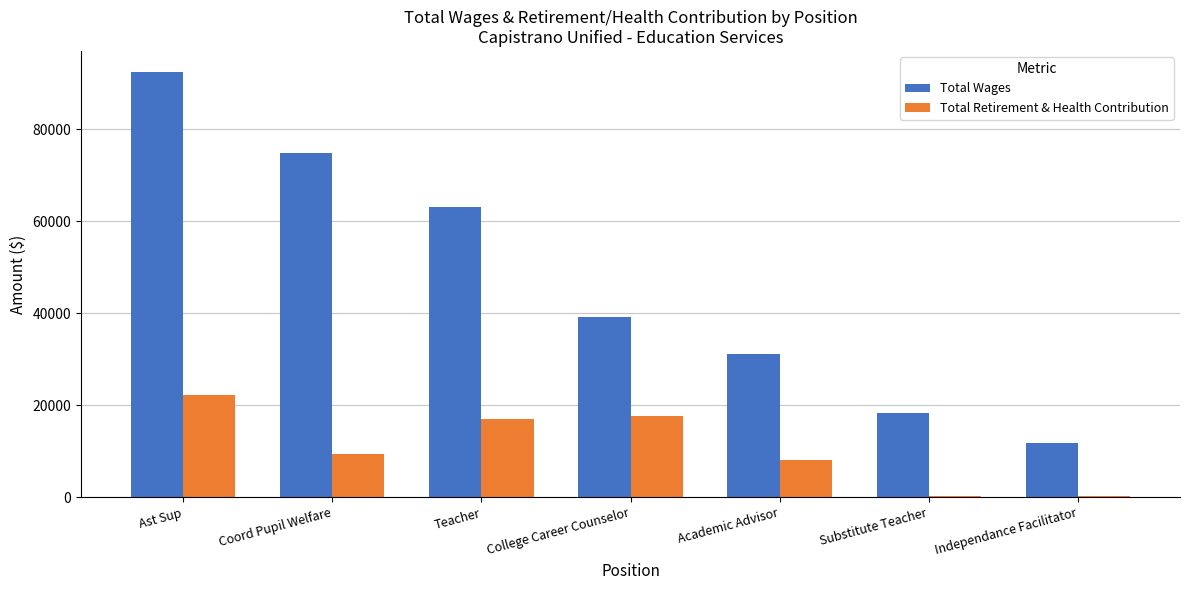

Which series has the largest total across all categories?

Total Wages